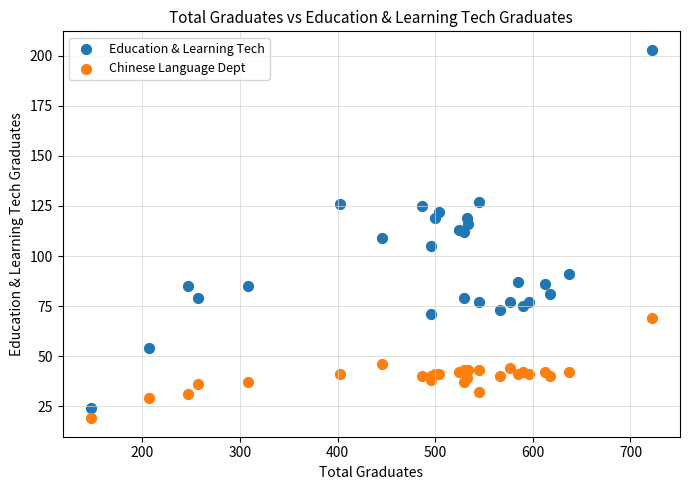

Which series contains the highest Y value?

Education & Learning Tech